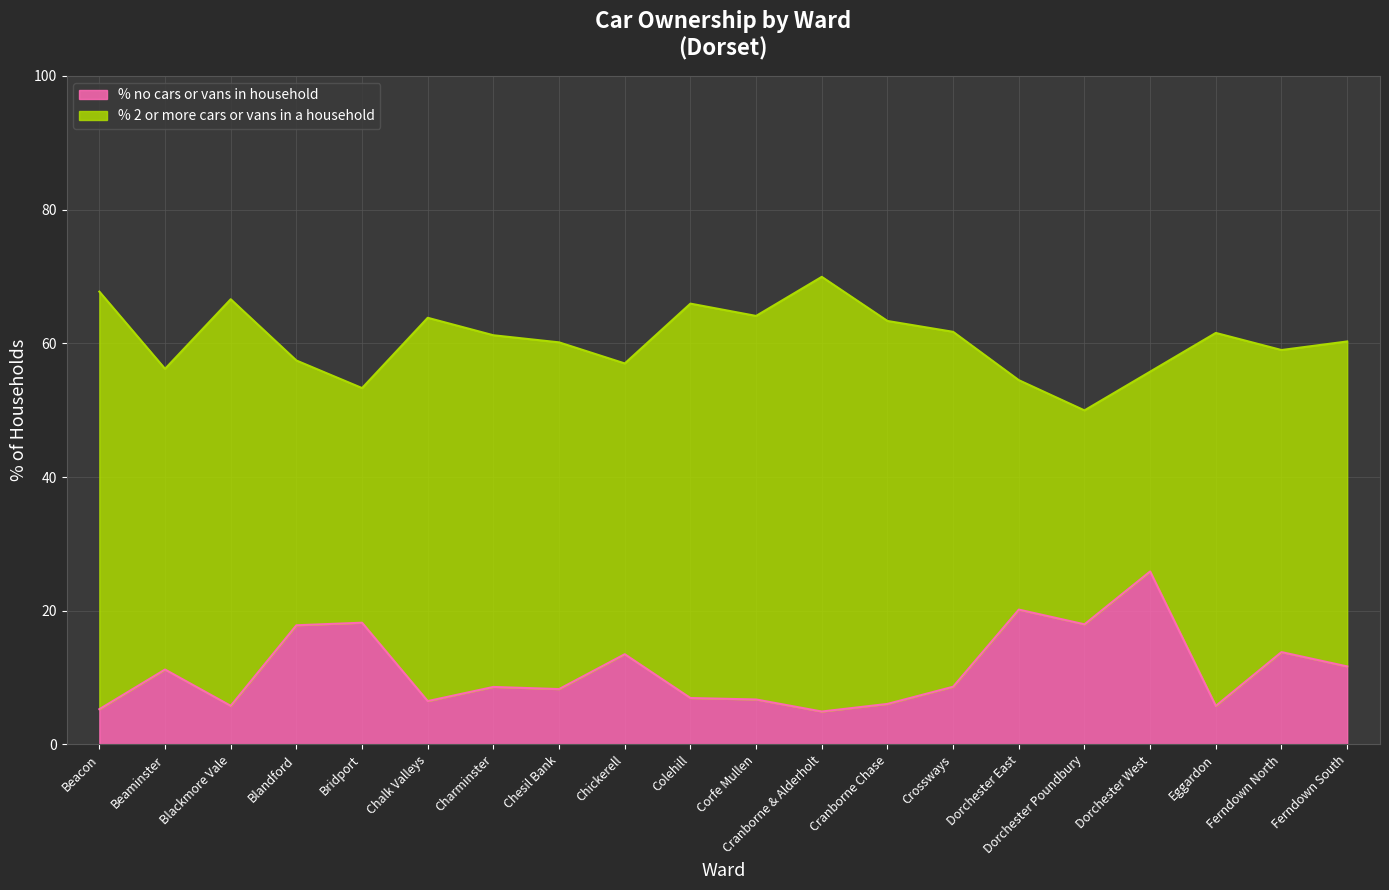

Is it true that the value at Charminster is 3.9?

False